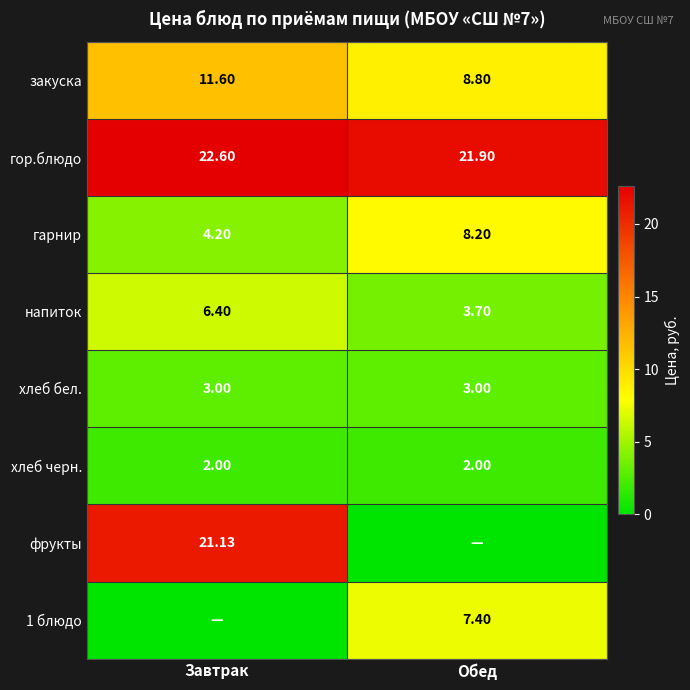

Where is закуска nearest to the value 10?

Обед